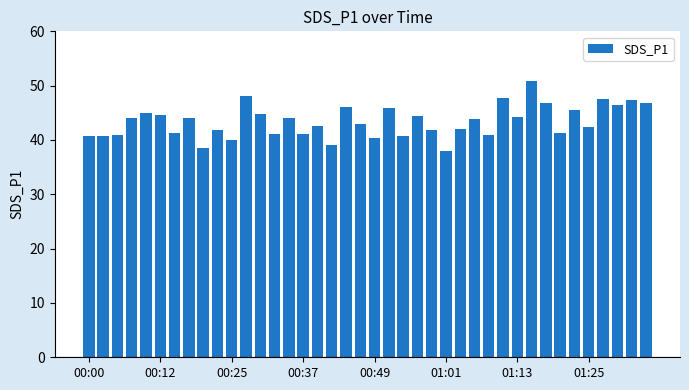

What is the average value?

43.4